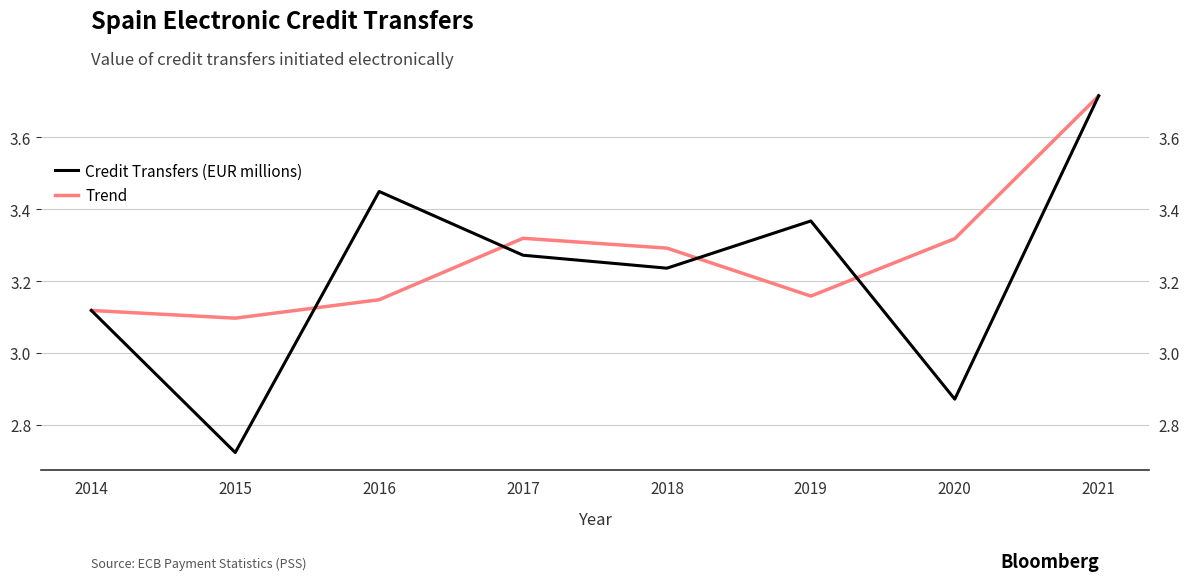

At which label does Credit Transfers (EUR millions) reach its minimum?

2015